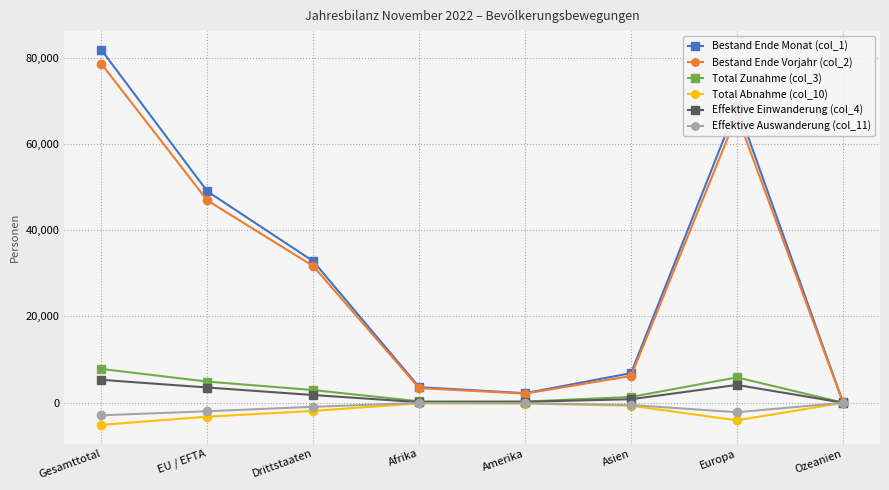

What is the difference between the maximum and minimum values in the Total Zunahme (col_3) series?

7819